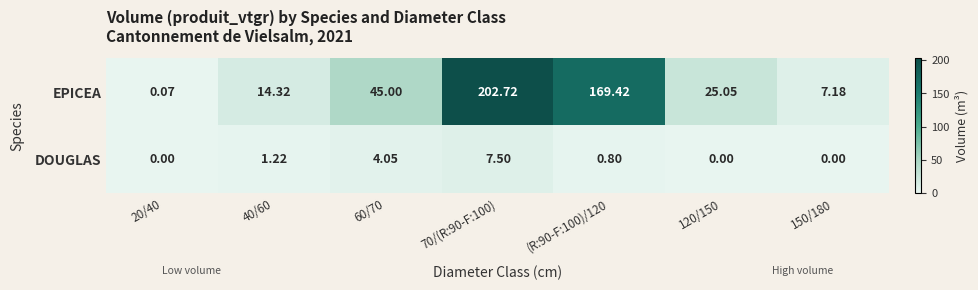

Rank the series at 20/40 from lowest to highest value.

DOUGLAS, EPICEA